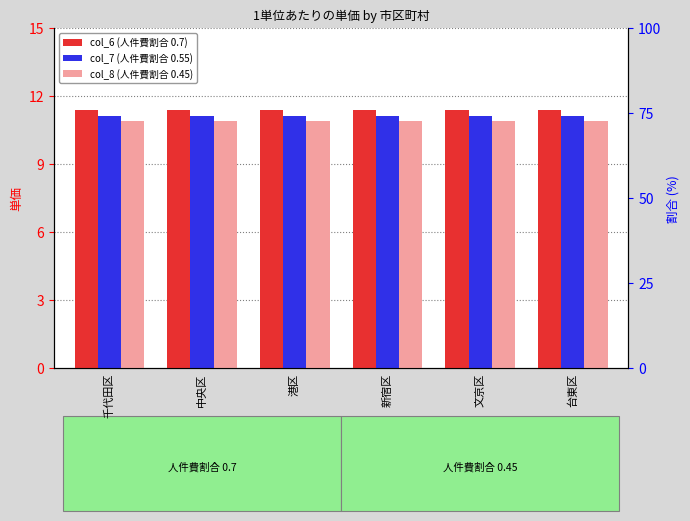

What is the smallest value displayed?

10.9